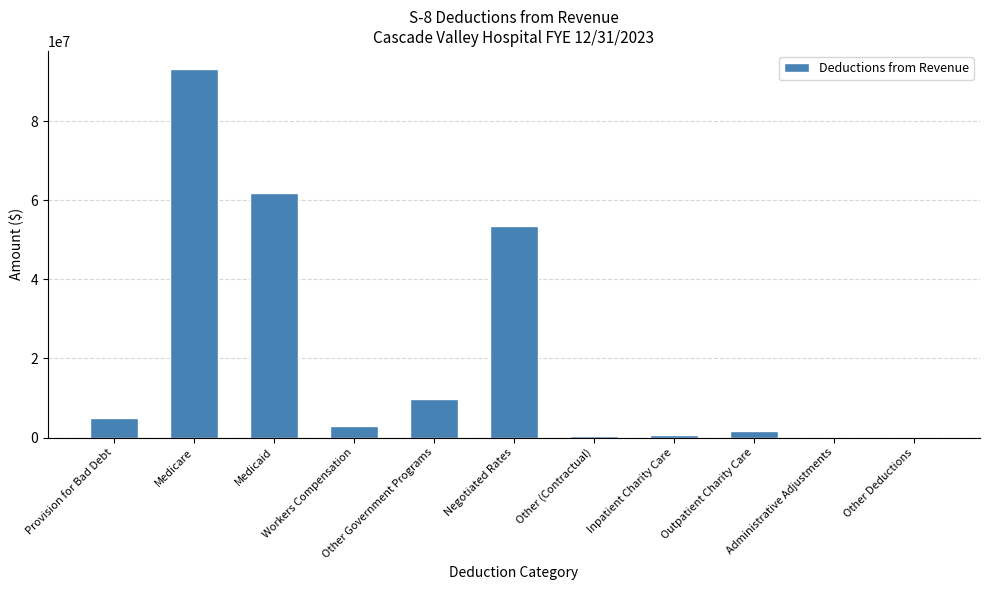

What is the greatest value displayed?

93062804